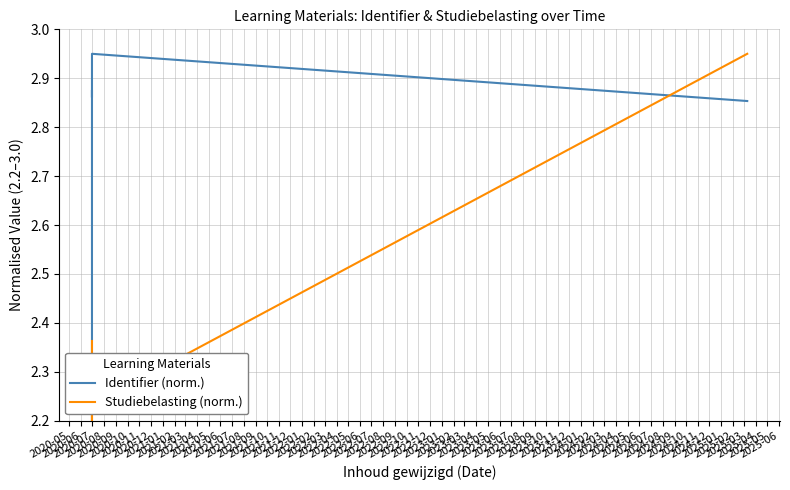

Does the chart have visible grid lines?

Yes